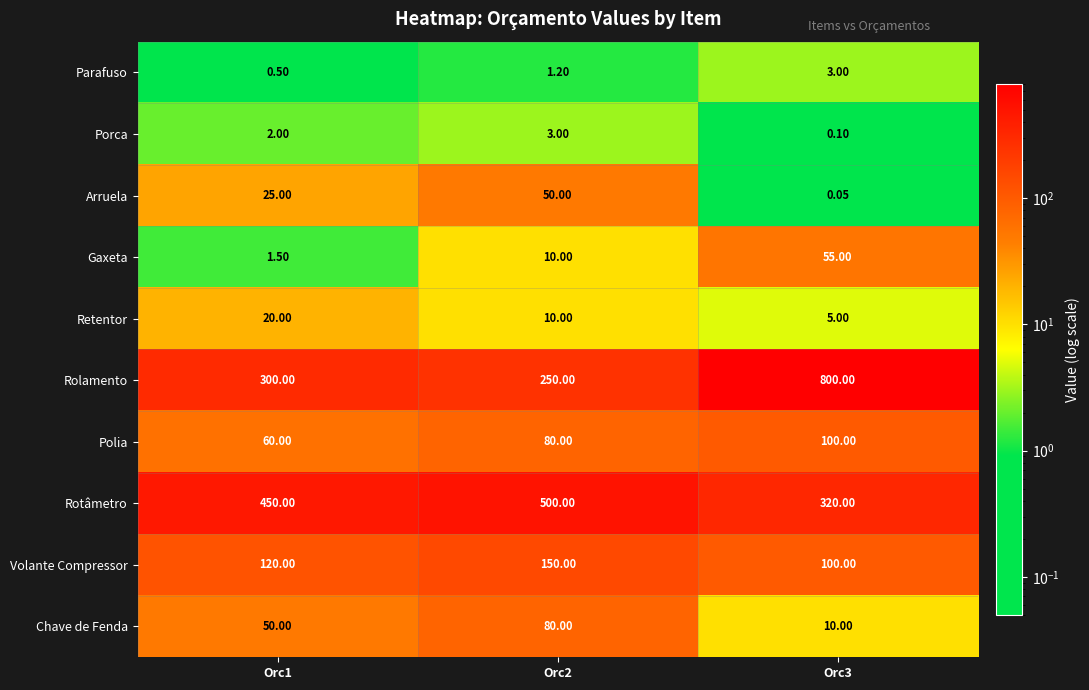

Rank the series at Orc1 from highest to lowest value.

Rotâmetro, Rolamento, Volante Compressor, Polia, Chave de Fenda, Arruela, Retentor, Porca, Gaxeta, Parafuso